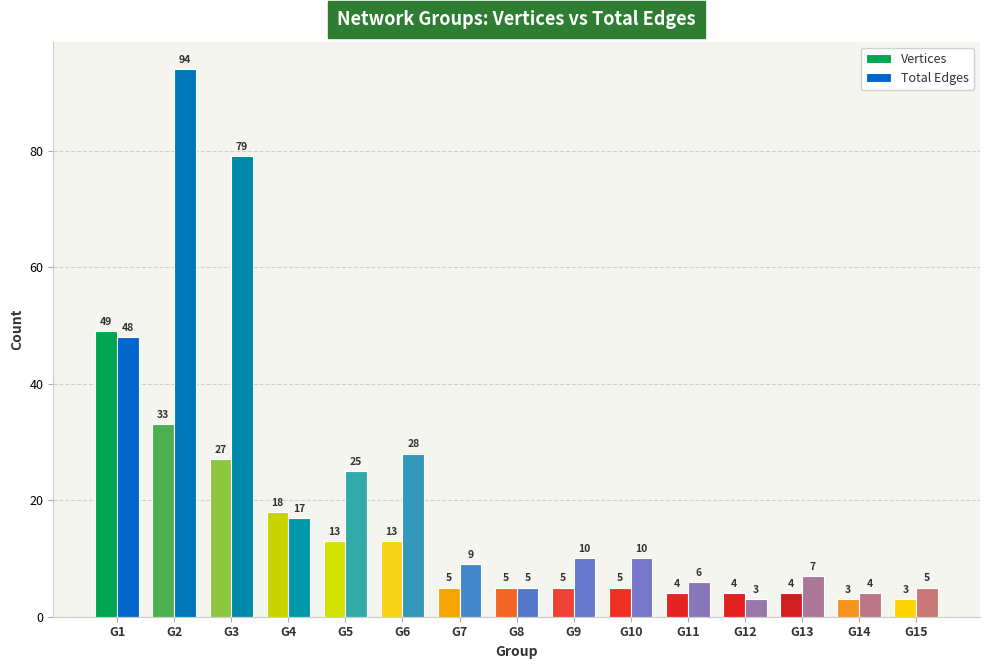

List the series in order of their peak value, highest first.

Total Edges, Vertices